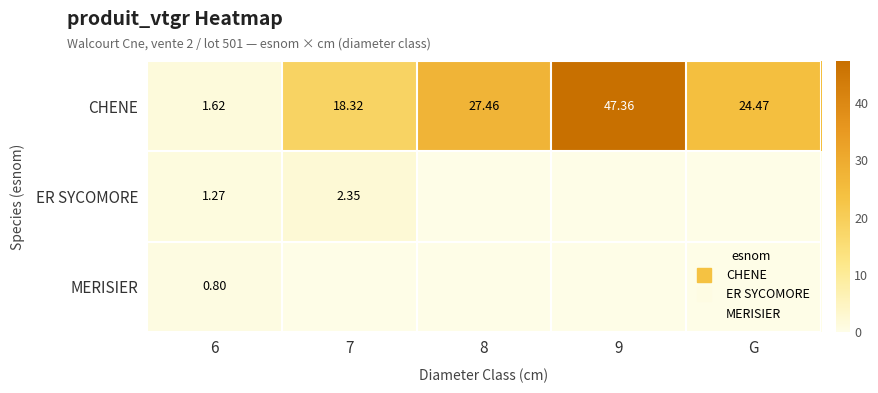

How many values in the MERISIER series exceed 0?

1